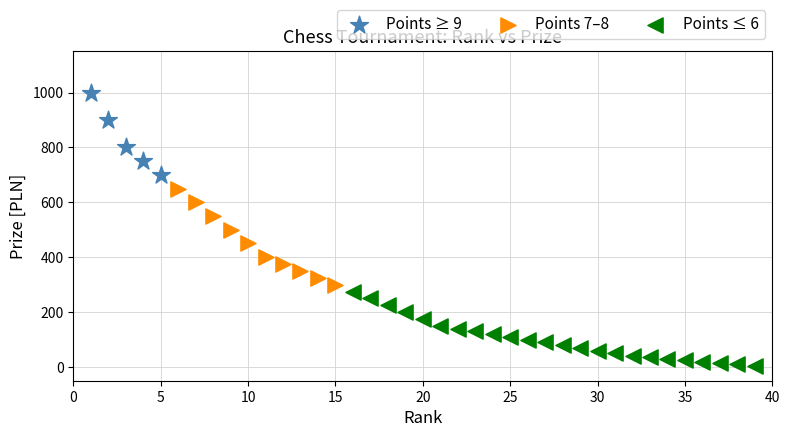

Which series contains the lowest Y value?

Points ≤ 6